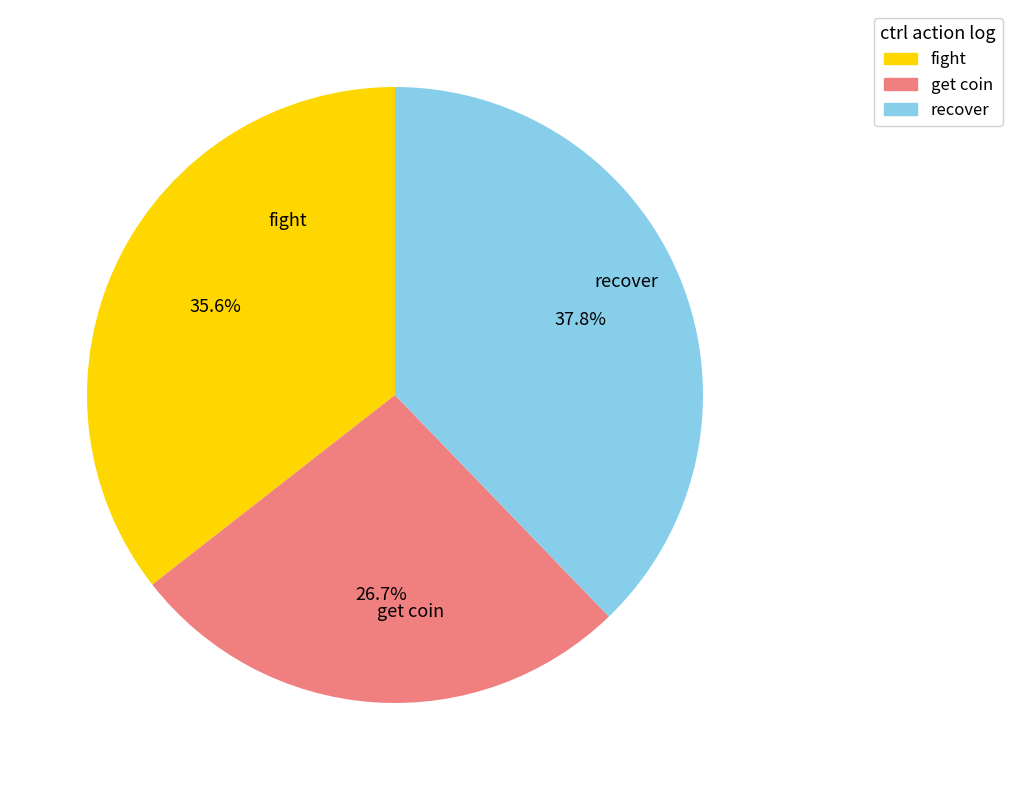

What is the largest slice in the pie chart?

recover